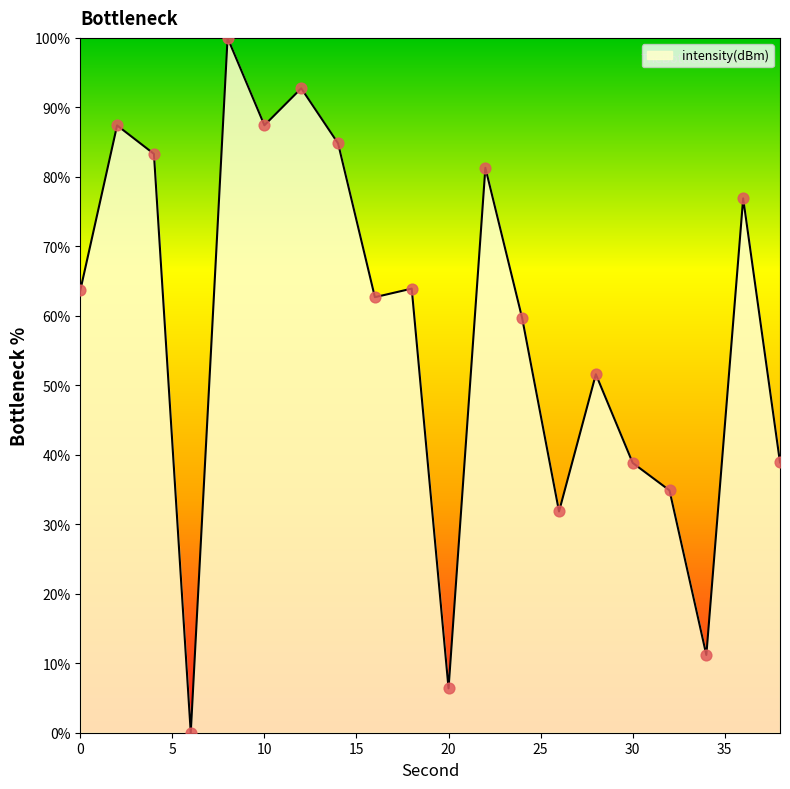

What is the maximum value shown in the chart?

100.0